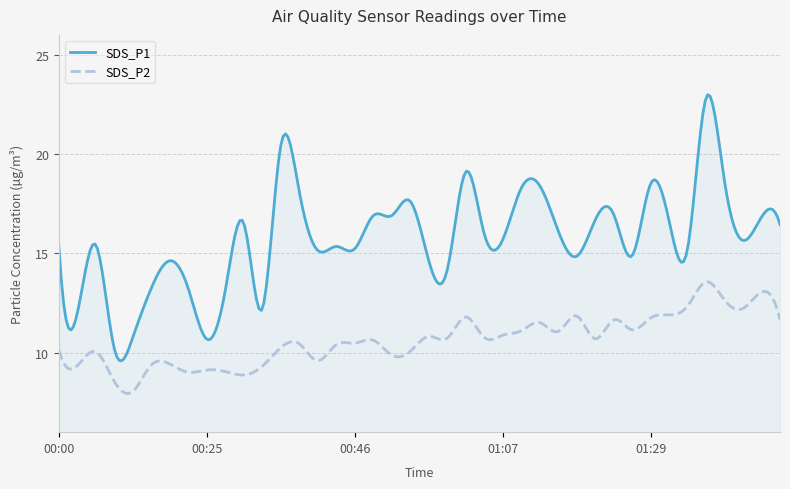

What are all the series names shown in the legend?

SDS_P1, SDS_P2